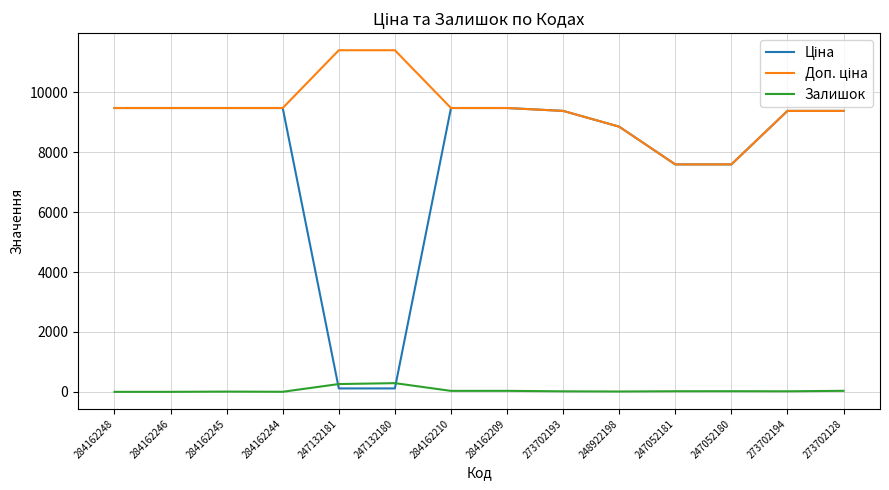

What is the highest value of the Залишок series?

290.0